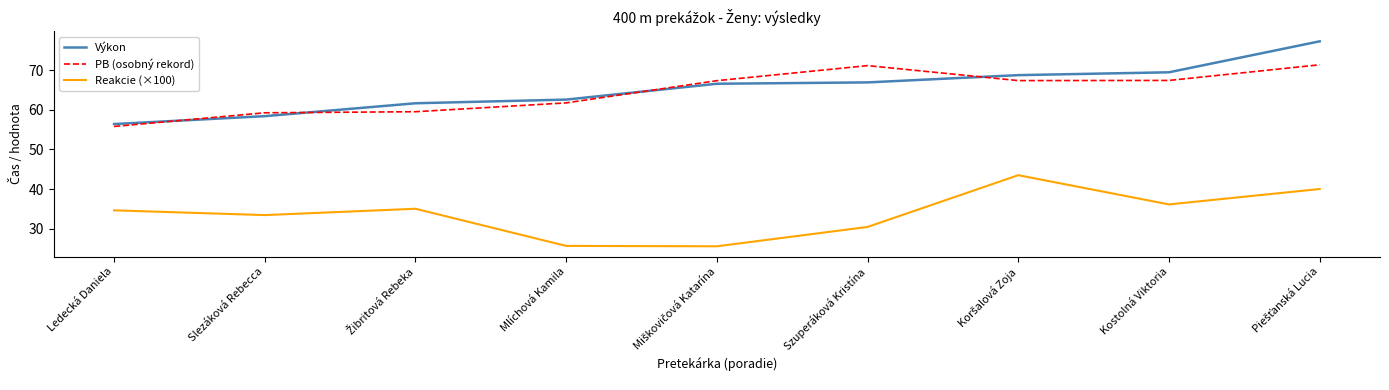

What is the minimum value shown in the chart?

25.5